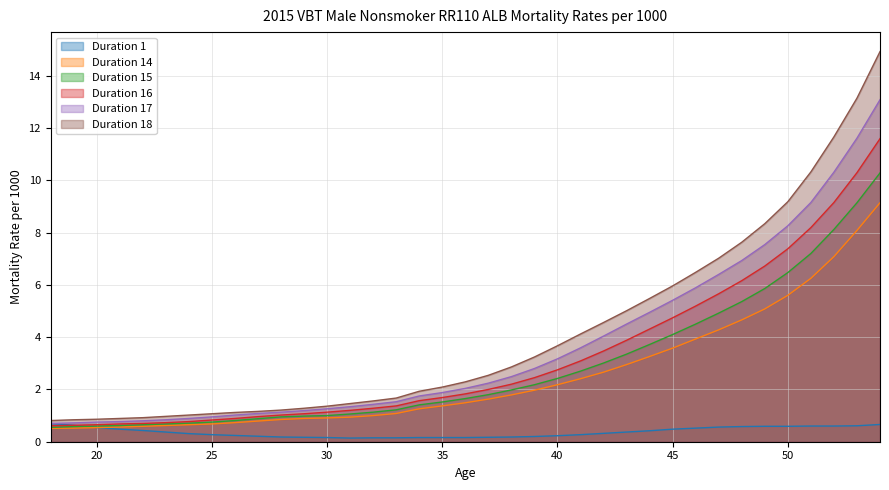

What is the average value of the Duration 15 series?

2.8